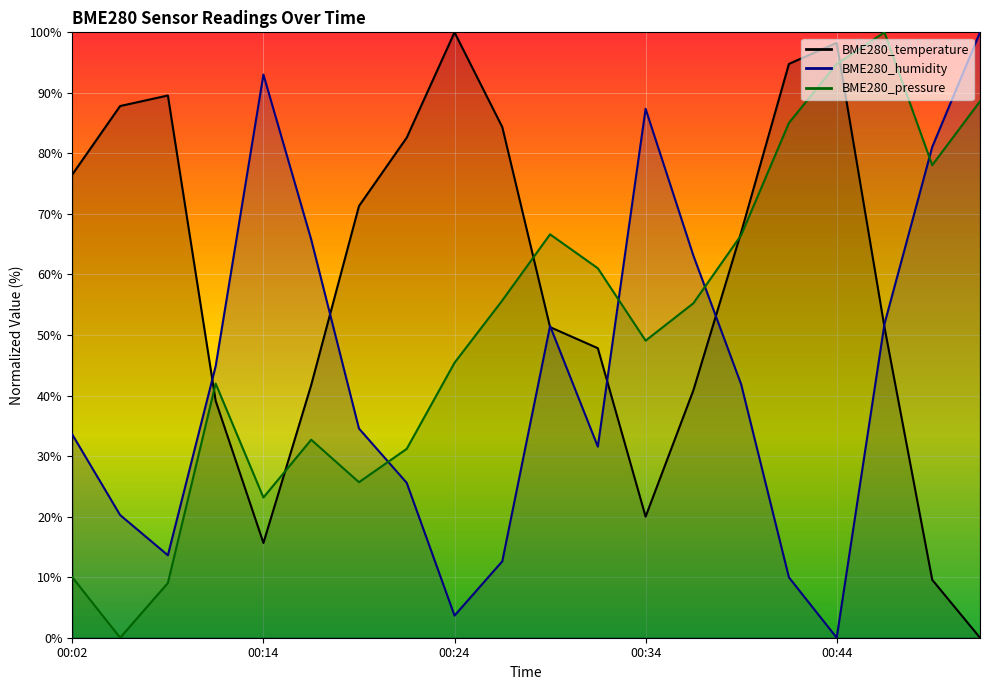

How many data points in BME280_pressure are less than 55?

10